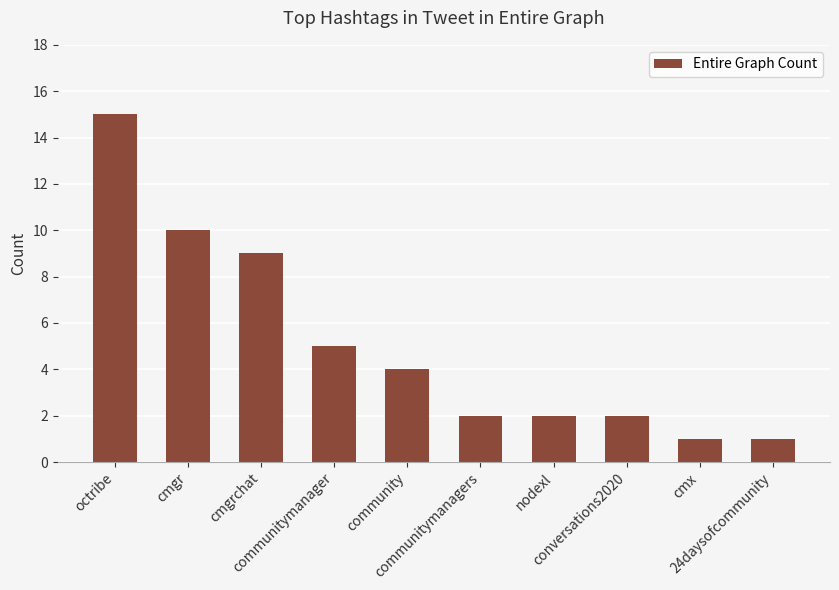

Does the chart contain stacked bars?

No